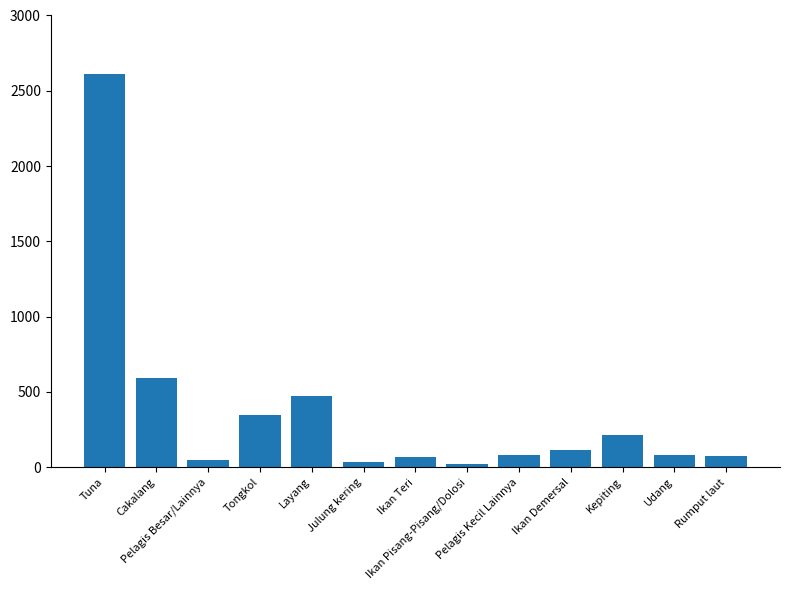

What is the maximum value shown in the chart?

2612